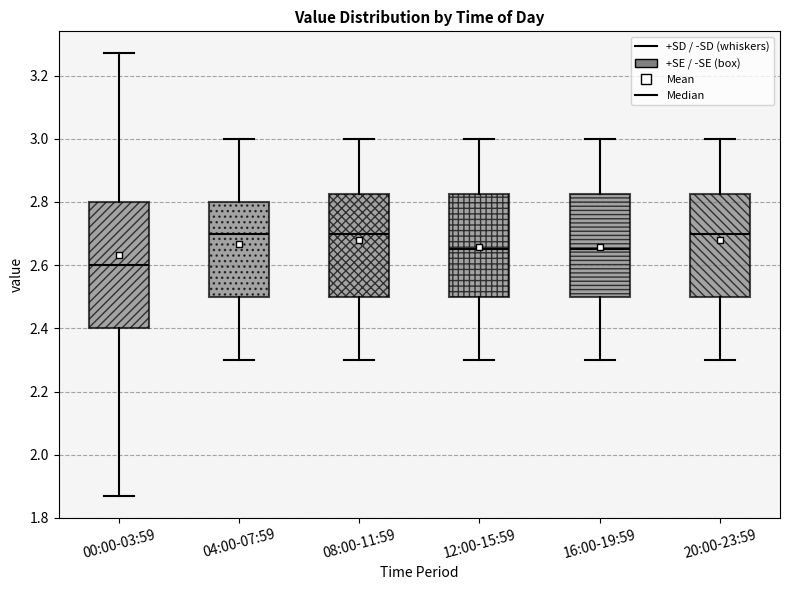

Where does the upper whisker of the box for 00:00-03:59 end on the y-axis? The values are not printed on the chart, so give them approximately, as read against the axis.

3.28